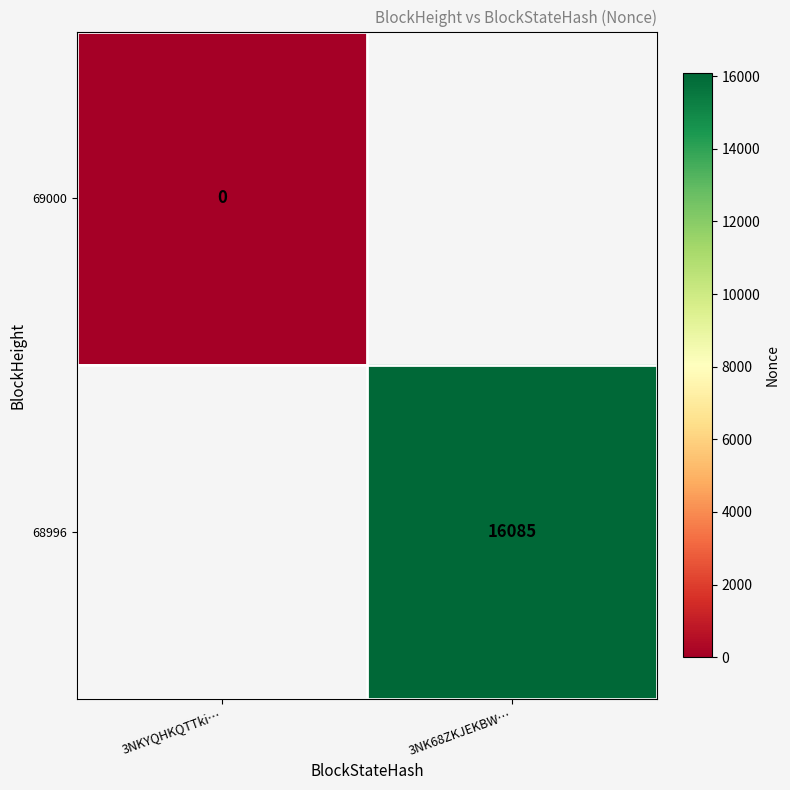

True or false: 68996 has a value of 16085 at 3NK68ZKJEKBW….

True